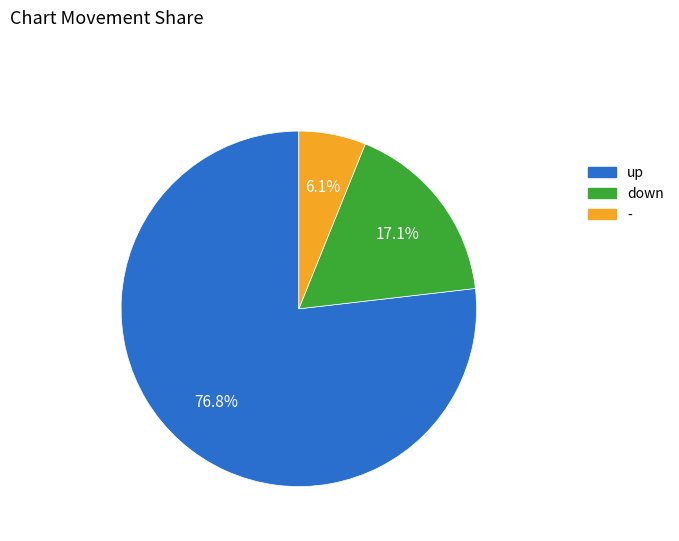

Does up account for over 50% of the chart?

Yes